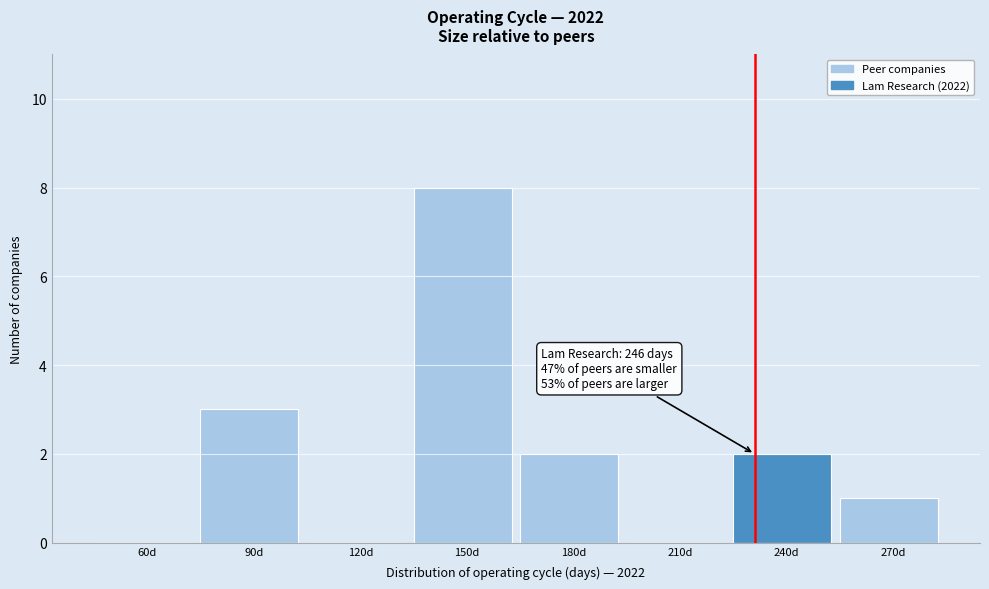

Reading left to right, list all the values displayed in this chart.

60d=0	90d=3	120d=0	150d=8	180d=2	210d=0	240d=2	270d=1